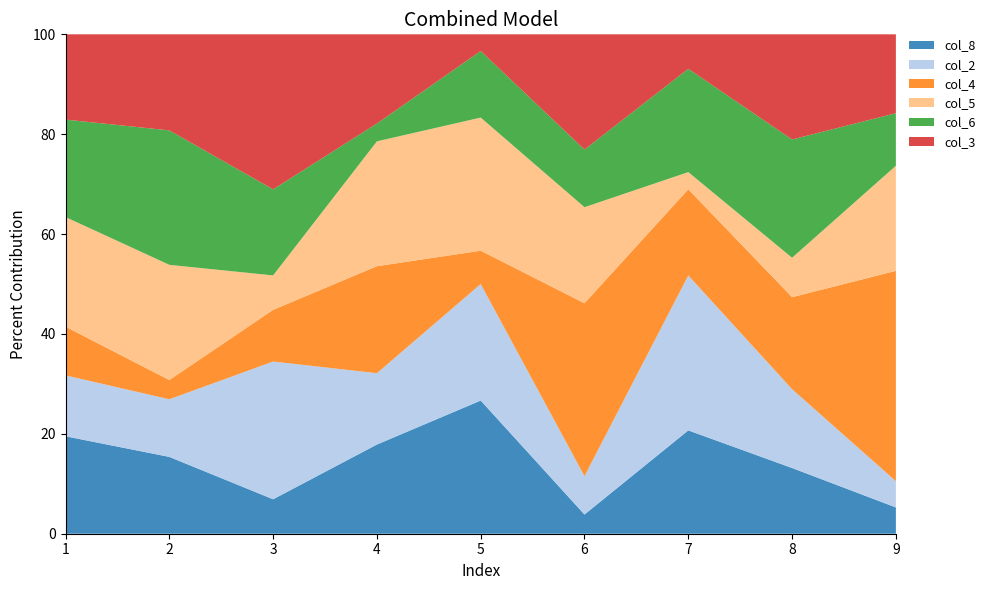

Reading left to right, transcribe all the data shown in this chart.

col_8: 1=8	2=4	3=2	4=5	5=8	6=1	7=6	8=5	9=1
col_2: 1=5	2=3	3=8	4=4	5=7	6=2	7=9	8=6	9=1
col_4: 1=4	2=1	3=3	4=6	5=2	6=9	7=5	8=7	9=8
col_5: 1=9	2=6	3=2	4=7	5=8	6=5	7=1	8=3	9=4
col_6: 1=8	2=7	3=5	4=1	5=4	6=3	7=6	8=9	9=2
col_3: 1=7	2=5	3=9	4=5	5=1	6=6	7=2	8=8	9=3